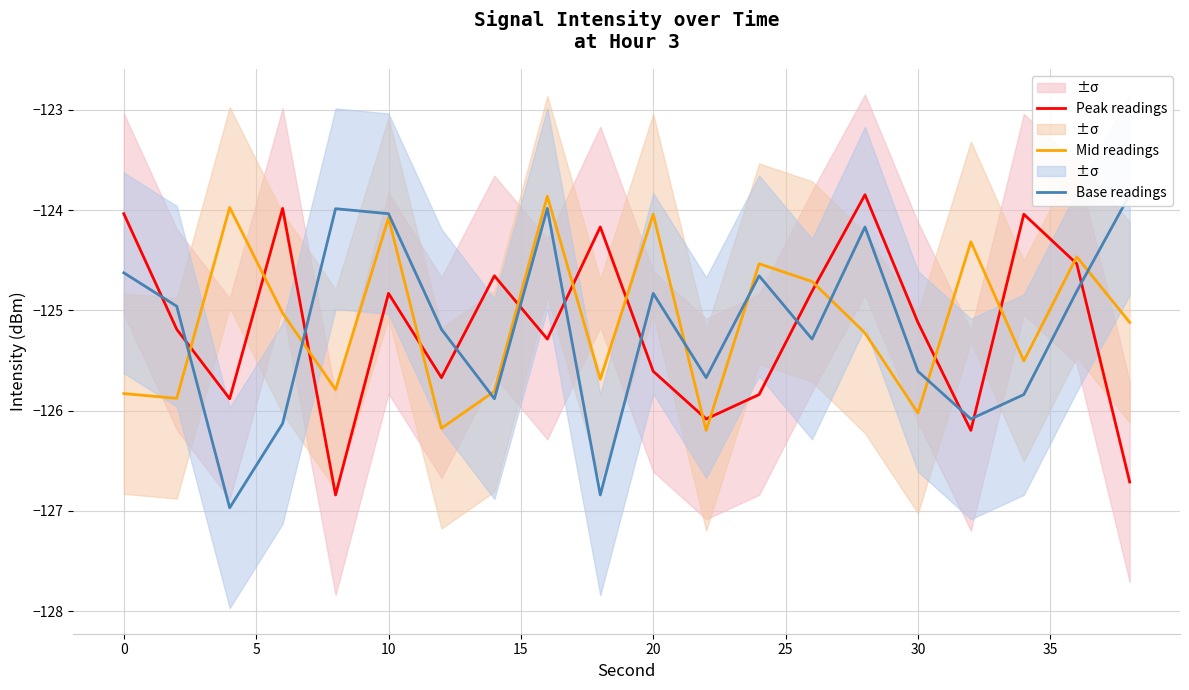

True or false: Mid readings and Peak readings intersect in this chart.

True